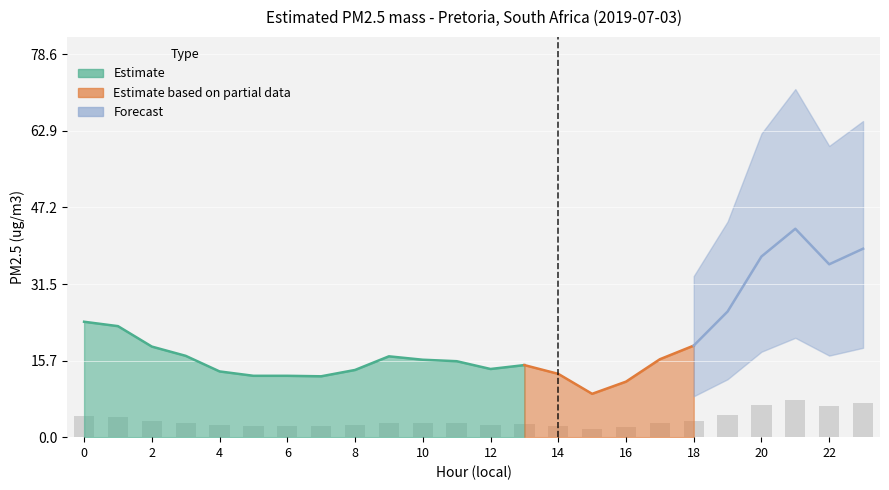

Does the chart contain any negative values?

No